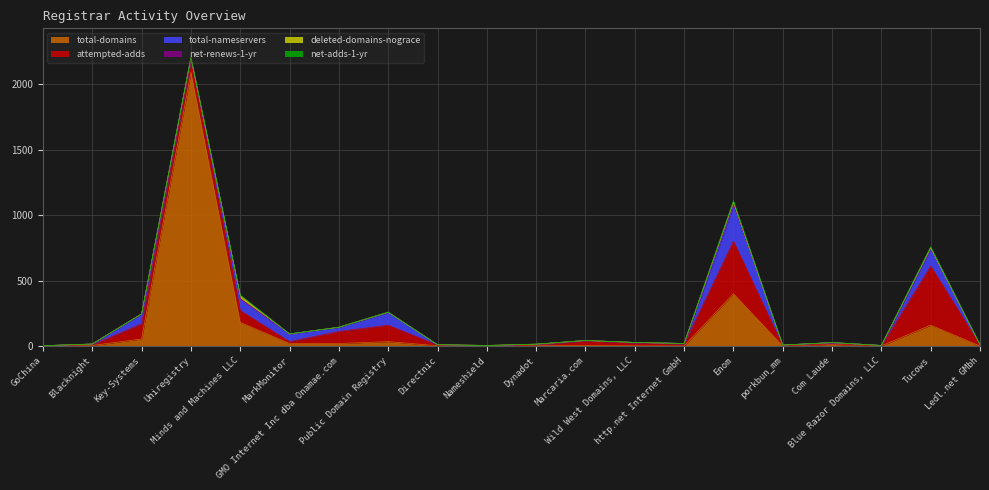

What is the difference between the maximum and second lowest values in the deleted-domains-nograce series?

24